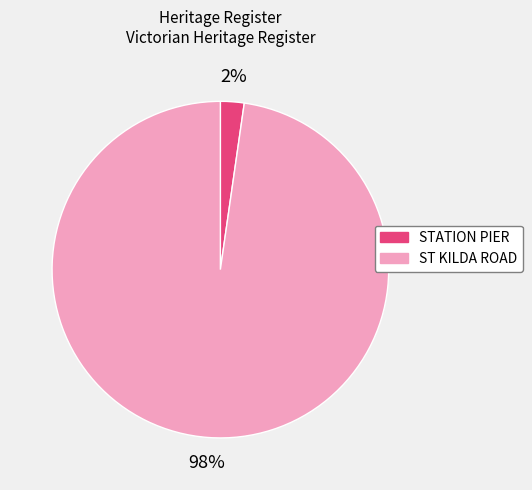

How many segments does this pie chart have?

2